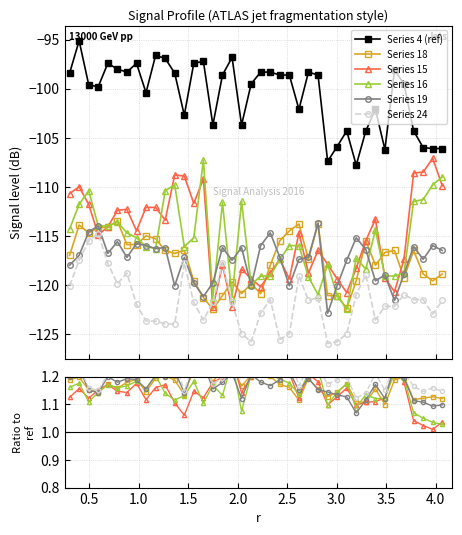

How many data points in Series 4 (ref) are above -98?

8